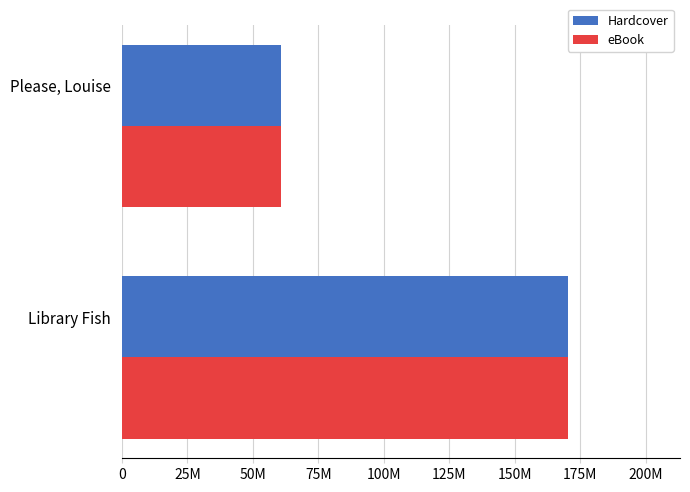

Which category has the lowest value across all series?

Please, Louise